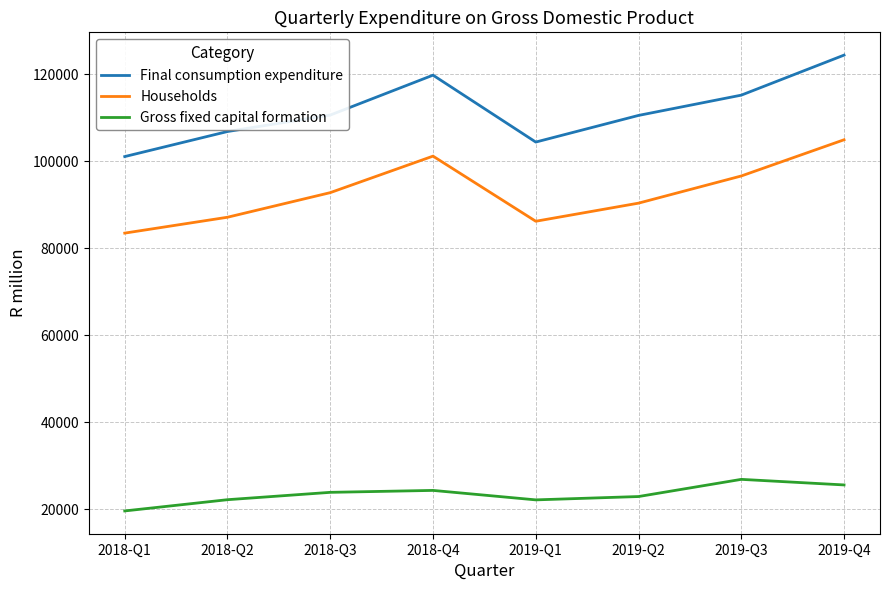

What is the lowest value of the Final consumption expenditure series?

101049